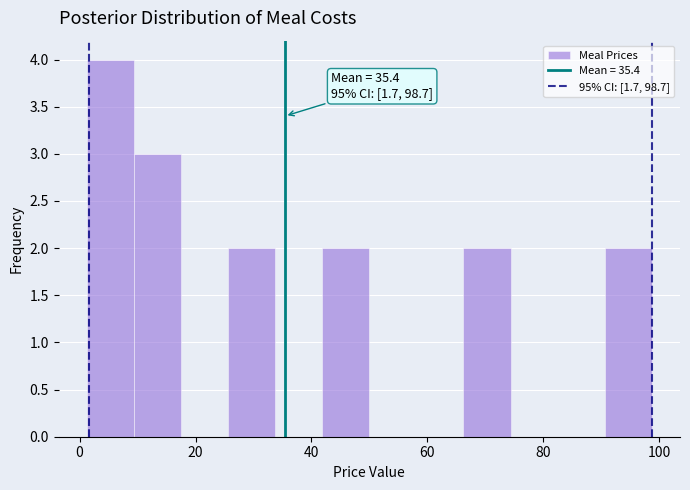

Which range on the x-axis has the tallest bar?

2 to 10